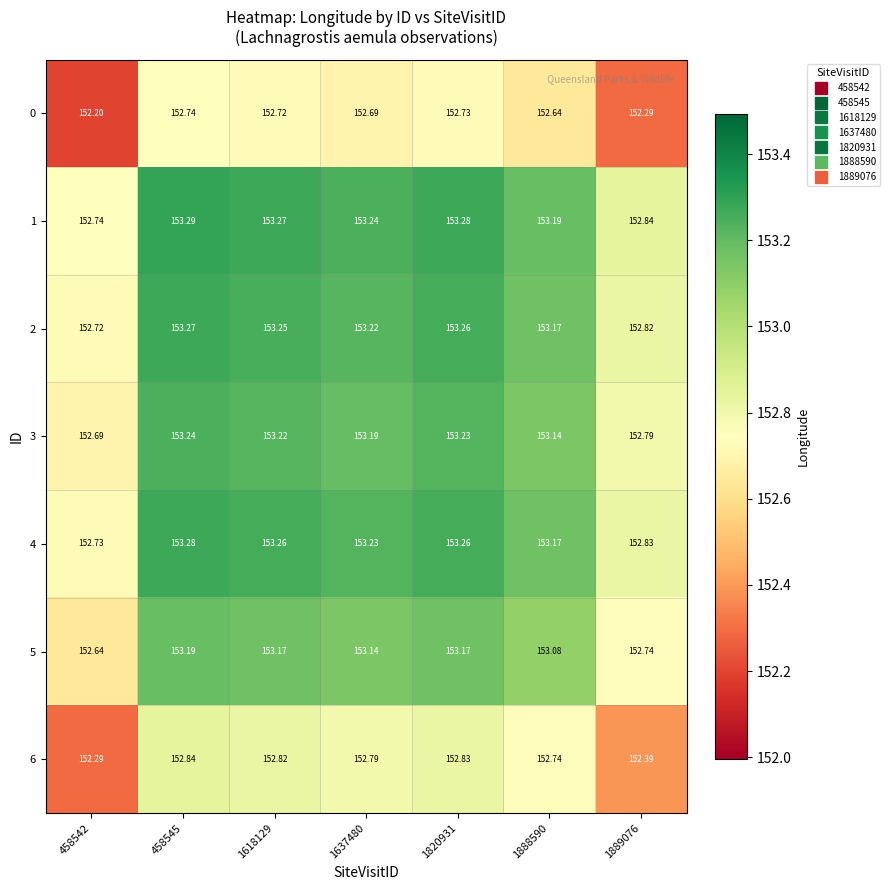

Is the value of 2 at 1889076 greater than the value of 0 at 1889076?

Yes